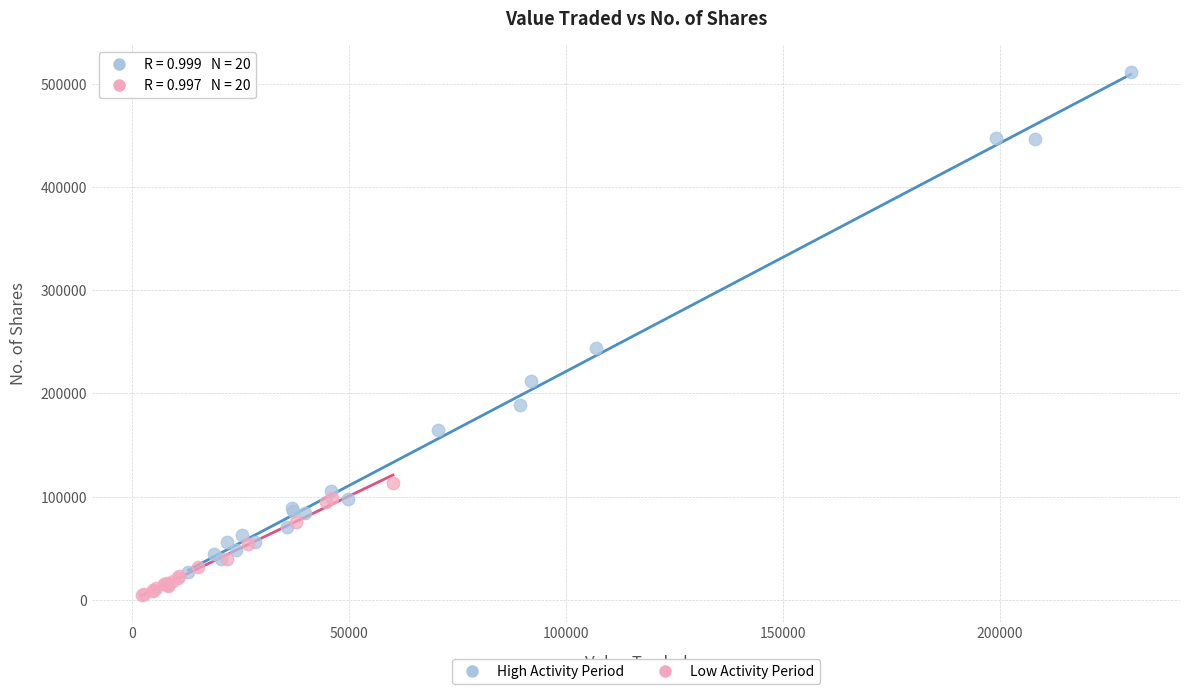

Which series contains the highest Y value?

High Activity Period